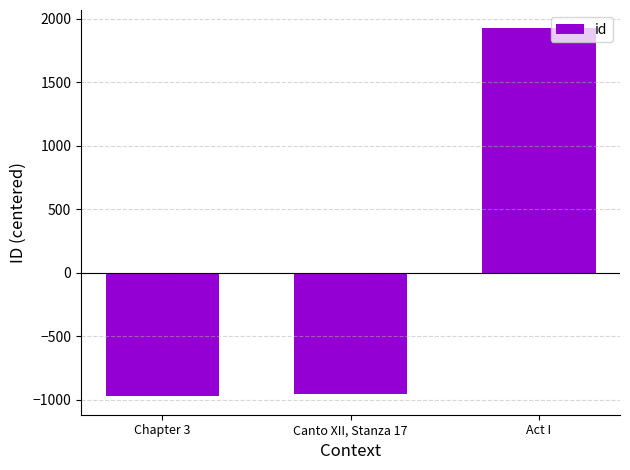

What is the sum of the values at Act I and Canto XII, Stanza 17?

973